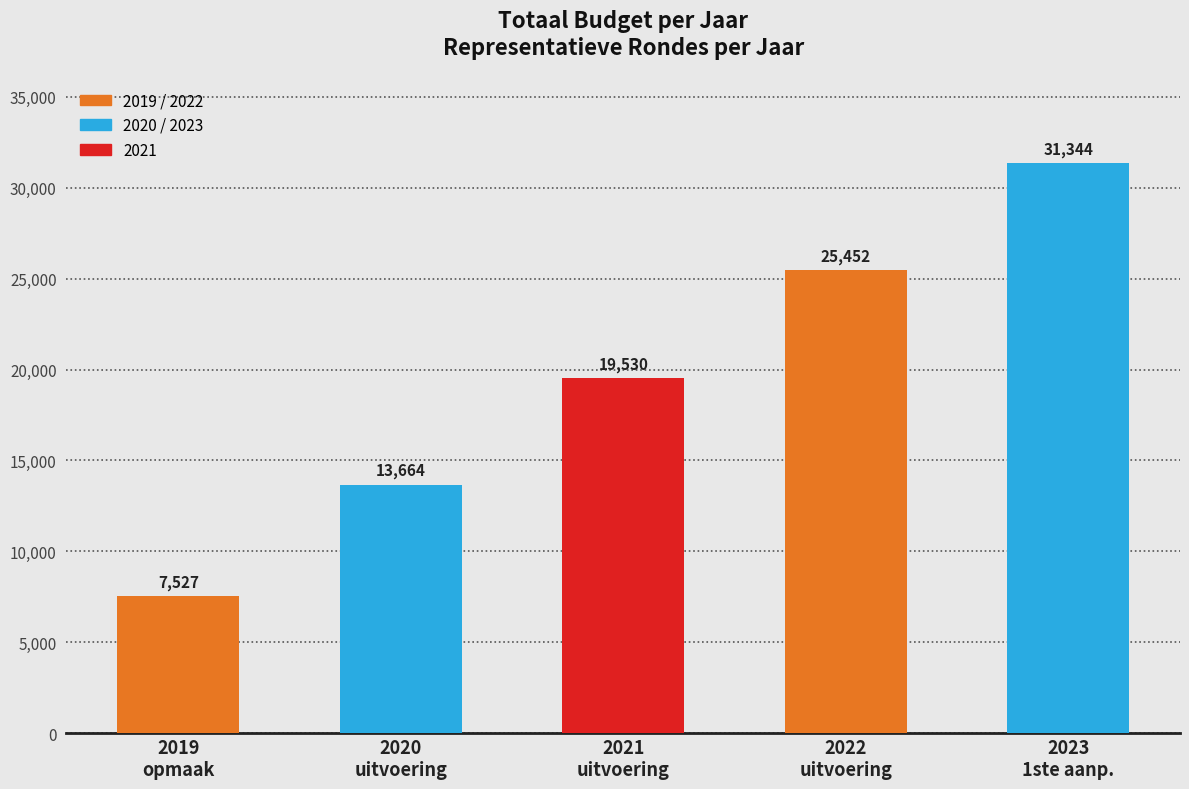

Reading left to right, transcribe all the data shown in this chart.

7527	13664	19530	25452	31344